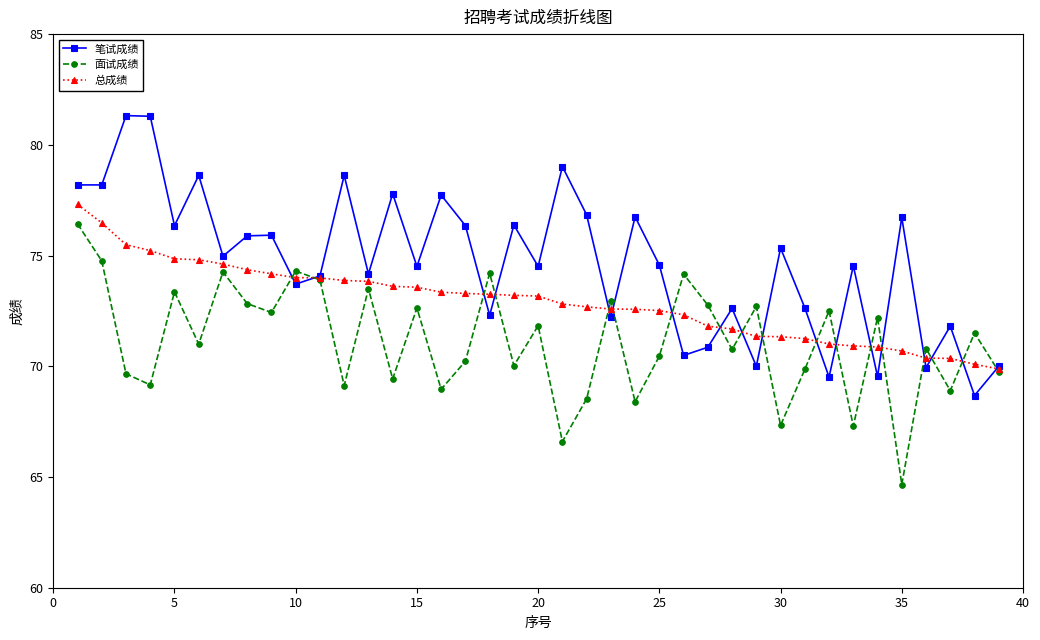

What is the maximum value shown in the chart?

81.3